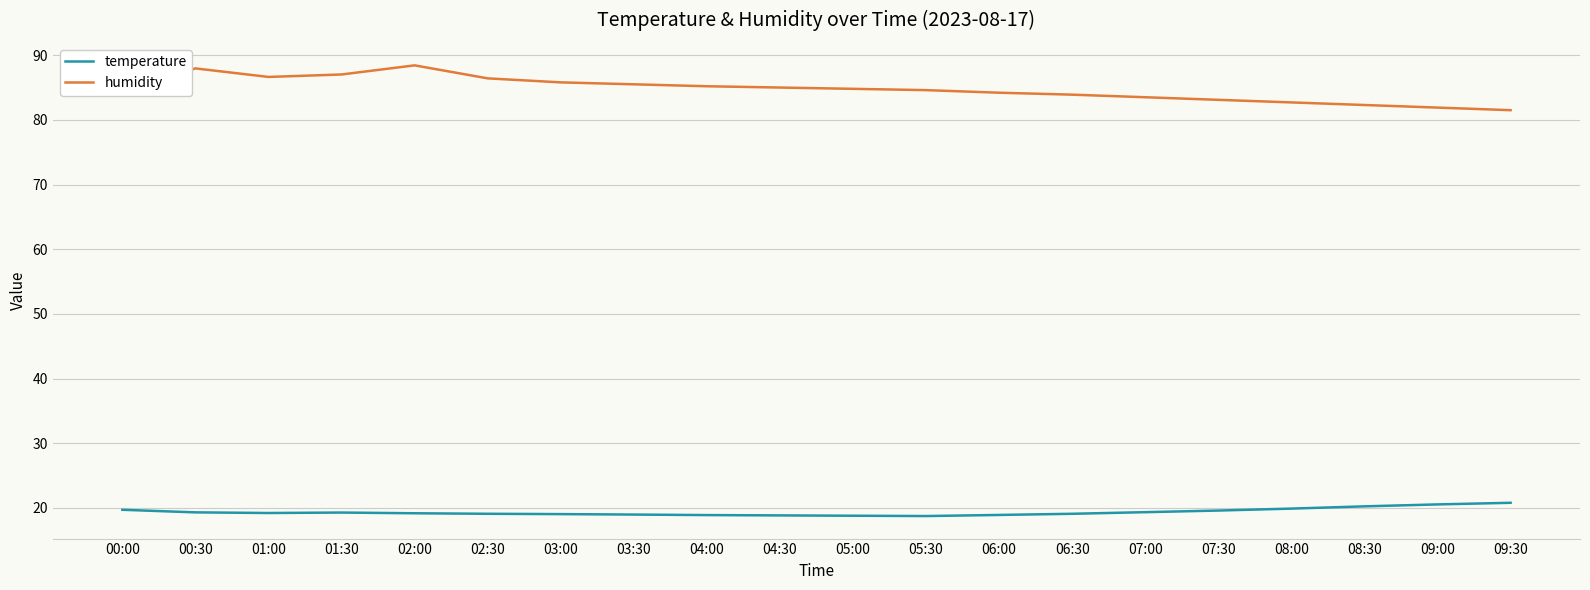

Is this an area chart (filled region under the line)?

No